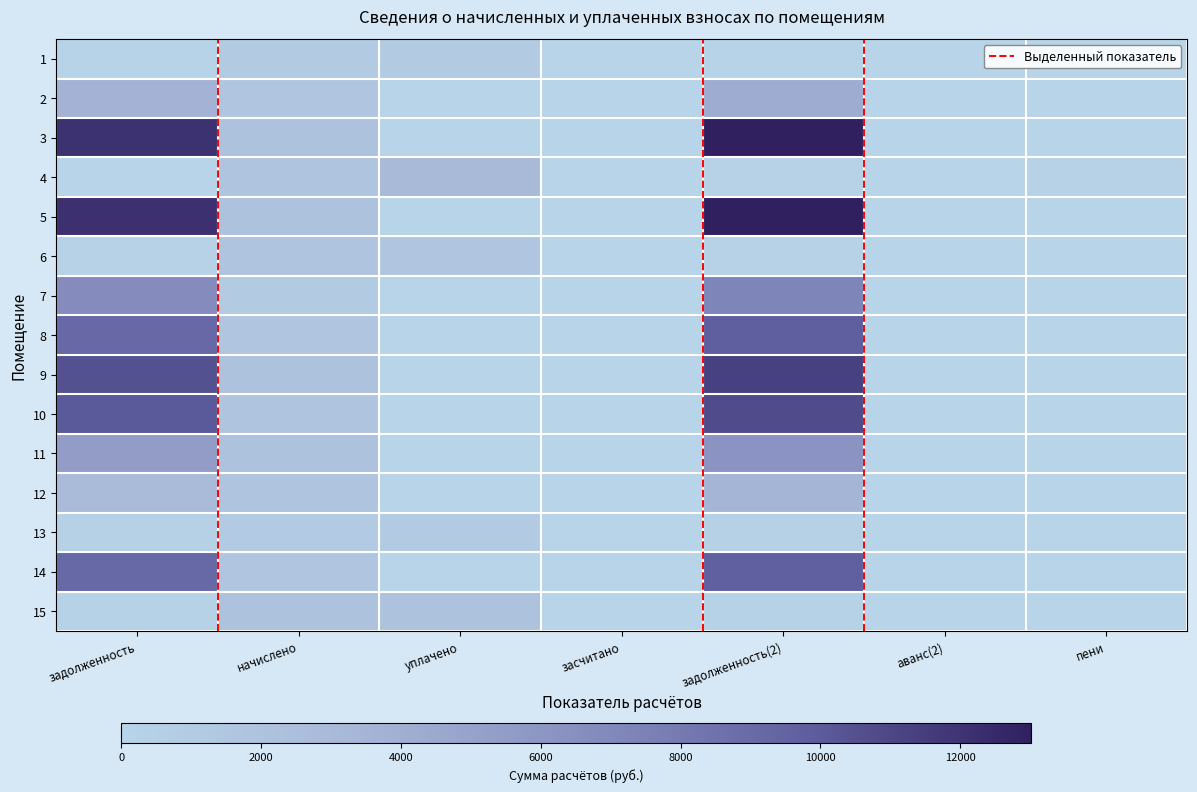

Which category has the highest value in the 13 series?

начислено